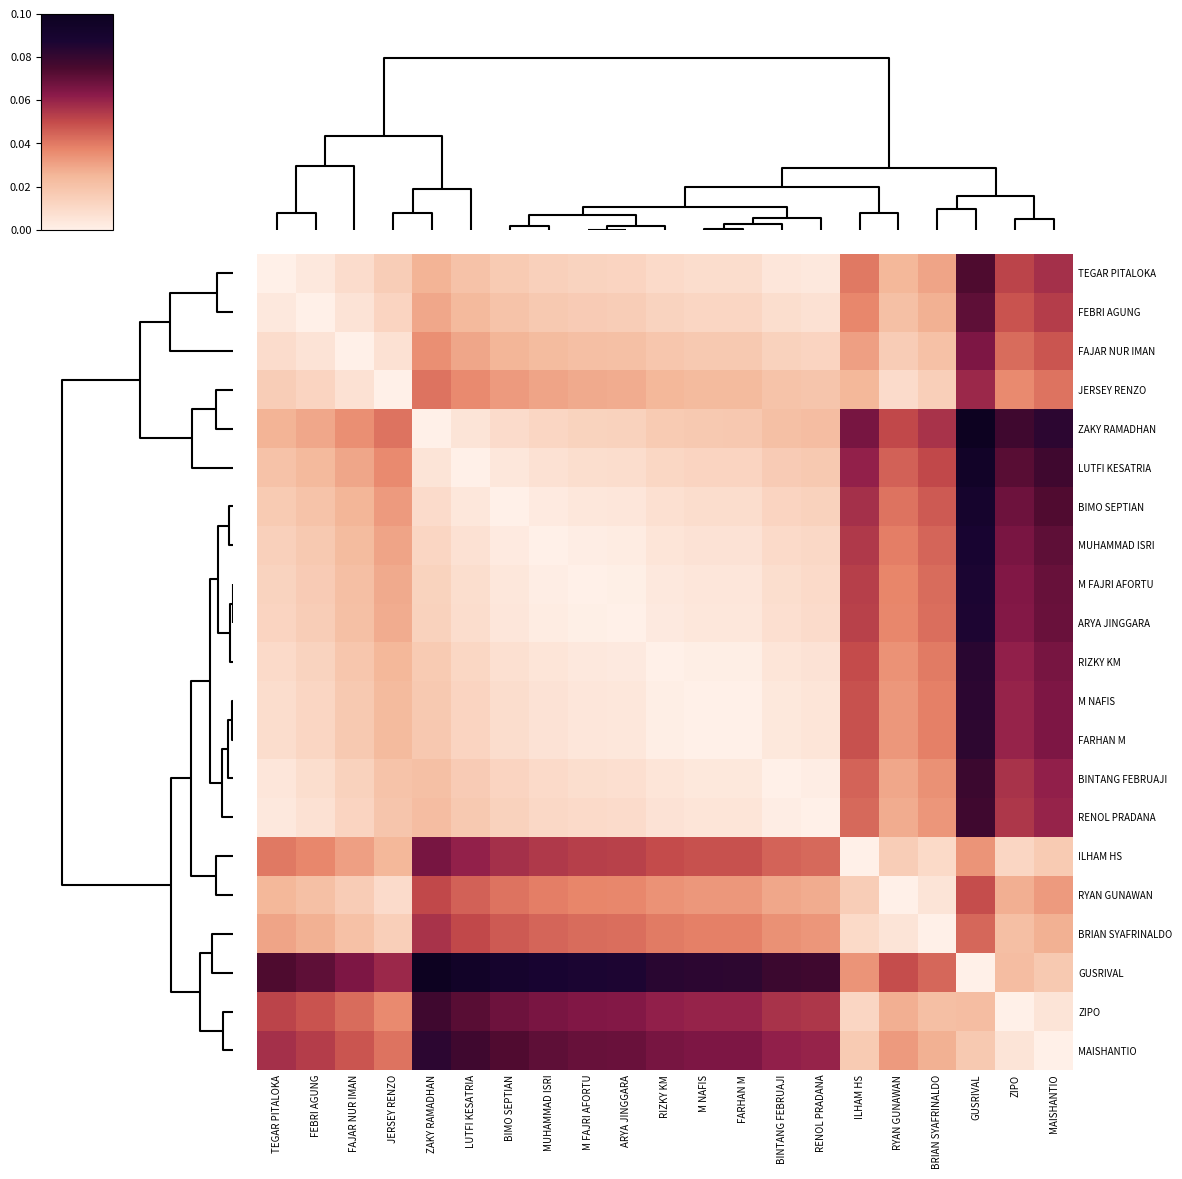

Reading left to right, transcribe all the data shown in this chart.

TEGAR PITALOKA: TEGAR PITALOKA=0.0	FEBRI AGUNG=0.0	FAJAR NUR IMAN=0.0	JERSEY RENZO=0.0	ZAKY RAMADHAN=0.0	LUTFI KESATRIA=0.0	BIMO SEPTIAN=0.0	MUHAMMAD ISRI=0.0	M FAJRI AFORTU=0.0	ARYA JINGGARA=0.0	RIZKY KM=0.0	M NAFIS=0.0	FARHAN M=0.0	BINTANG FEBRUAJI=0.0	RENOL PRADANA=0.0	ILHAM HS=0.0	RYAN GUNAWAN=0.0	BRIAN SYAFRINALDO=0.0	GUSRIVAL=0.1	ZIPO=0.1	MAISHANTIO=0.1
FEBRI AGUNG: TEGAR PITALOKA=0.0	FEBRI AGUNG=0.0	FAJAR NUR IMAN=0.0	JERSEY RENZO=0.0	ZAKY RAMADHAN=0.0	LUTFI KESATRIA=0.0	BIMO SEPTIAN=0.0	MUHAMMAD ISRI=0.0	M FAJRI AFORTU=0.0	ARYA JINGGARA=0.0	RIZKY KM=0.0	M NAFIS=0.0	FARHAN M=0.0	BINTANG FEBRUAJI=0.0	RENOL PRADANA=0.0	ILHAM HS=0.0	RYAN GUNAWAN=0.0	BRIAN SYAFRINALDO=0.0	GUSRIVAL=0.1	ZIPO=0.0	MAISHANTIO=0.1
FAJAR NUR IMAN: TEGAR PITALOKA=0.0	FEBRI AGUNG=0.0	FAJAR NUR IMAN=0.0	JERSEY RENZO=0.0	ZAKY RAMADHAN=0.0	LUTFI KESATRIA=0.0	BIMO SEPTIAN=0.0	MUHAMMAD ISRI=0.0	M FAJRI AFORTU=0.0	ARYA JINGGARA=0.0	RIZKY KM=0.0	M NAFIS=0.0	FARHAN M=0.0	BINTANG FEBRUAJI=0.0	RENOL PRADANA=0.0	ILHAM HS=0.0	RYAN GUNAWAN=0.0	BRIAN SYAFRINALDO=0.0	GUSRIVAL=0.1	ZIPO=0.0	MAISHANTIO=0.0
JERSEY RENZO: TEGAR PITALOKA=0.0	FEBRI AGUNG=0.0	FAJAR NUR IMAN=0.0	JERSEY RENZO=0.0	ZAKY RAMADHAN=0.0	LUTFI KESATRIA=0.0	BIMO SEPTIAN=0.0	MUHAMMAD ISRI=0.0	M FAJRI AFORTU=0.0	ARYA JINGGARA=0.0	RIZKY KM=0.0	M NAFIS=0.0	FARHAN M=0.0	BINTANG FEBRUAJI=0.0	RENOL PRADANA=0.0	ILHAM HS=0.0	RYAN GUNAWAN=0.0	BRIAN SYAFRINALDO=0.0	GUSRIVAL=0.1	ZIPO=0.0	MAISHANTIO=0.0
ZAKY RAMADHAN: TEGAR PITALOKA=0.0	FEBRI AGUNG=0.0	FAJAR NUR IMAN=0.0	JERSEY RENZO=0.0	ZAKY RAMADHAN=0.0	LUTFI KESATRIA=0.0	BIMO SEPTIAN=0.0	MUHAMMAD ISRI=0.0	M FAJRI AFORTU=0.0	ARYA JINGGARA=0.0	RIZKY KM=0.0	M NAFIS=0.0	FARHAN M=0.0	BINTANG FEBRUAJI=0.0	RENOL PRADANA=0.0	ILHAM HS=0.1	RYAN GUNAWAN=0.1	BRIAN SYAFRINALDO=0.1	GUSRIVAL=0.1	ZIPO=0.1	MAISHANTIO=0.1
LUTFI KESATRIA: TEGAR PITALOKA=0.0	FEBRI AGUNG=0.0	FAJAR NUR IMAN=0.0	JERSEY RENZO=0.0	ZAKY RAMADHAN=0.0	LUTFI KESATRIA=0.0	BIMO SEPTIAN=0.0	MUHAMMAD ISRI=0.0	M FAJRI AFORTU=0.0	ARYA JINGGARA=0.0	RIZKY KM=0.0	M NAFIS=0.0	FARHAN M=0.0	BINTANG FEBRUAJI=0.0	RENOL PRADANA=0.0	ILHAM HS=0.1	RYAN GUNAWAN=0.0	BRIAN SYAFRINALDO=0.1	GUSRIVAL=0.1	ZIPO=0.1	MAISHANTIO=0.1
BIMO SEPTIAN: TEGAR PITALOKA=0.0	FEBRI AGUNG=0.0	FAJAR NUR IMAN=0.0	JERSEY RENZO=0.0	ZAKY RAMADHAN=0.0	LUTFI KESATRIA=0.0	BIMO SEPTIAN=0.0	MUHAMMAD ISRI=0.0	M FAJRI AFORTU=0.0	ARYA JINGGARA=0.0	RIZKY KM=0.0	M NAFIS=0.0	FARHAN M=0.0	BINTANG FEBRUAJI=0.0	RENOL PRADANA=0.0	ILHAM HS=0.1	RYAN GUNAWAN=0.0	BRIAN SYAFRINALDO=0.0	GUSRIVAL=0.1	ZIPO=0.1	MAISHANTIO=0.1
MUHAMMAD ISRI: TEGAR PITALOKA=0.0	FEBRI AGUNG=0.0	FAJAR NUR IMAN=0.0	JERSEY RENZO=0.0	ZAKY RAMADHAN=0.0	LUTFI KESATRIA=0.0	BIMO SEPTIAN=0.0	MUHAMMAD ISRI=0.0	M FAJRI AFORTU=0.0	ARYA JINGGARA=0.0	RIZKY KM=0.0	M NAFIS=0.0	FARHAN M=0.0	BINTANG FEBRUAJI=0.0	RENOL PRADANA=0.0	ILHAM HS=0.1	RYAN GUNAWAN=0.0	BRIAN SYAFRINALDO=0.0	GUSRIVAL=0.1	ZIPO=0.1	MAISHANTIO=0.1
M FAJRI AFORTU: TEGAR PITALOKA=0.0	FEBRI AGUNG=0.0	FAJAR NUR IMAN=0.0	JERSEY RENZO=0.0	ZAKY RAMADHAN=0.0	LUTFI KESATRIA=0.0	BIMO SEPTIAN=0.0	MUHAMMAD ISRI=0.0	M FAJRI AFORTU=0.0	ARYA JINGGARA=0.0	RIZKY KM=0.0	M NAFIS=0.0	FARHAN M=0.0	BINTANG FEBRUAJI=0.0	RENOL PRADANA=0.0	ILHAM HS=0.1	RYAN GUNAWAN=0.0	BRIAN SYAFRINALDO=0.0	GUSRIVAL=0.1	ZIPO=0.1	MAISHANTIO=0.1
ARYA JINGGARA: TEGAR PITALOKA=0.0	FEBRI AGUNG=0.0	FAJAR NUR IMAN=0.0	JERSEY RENZO=0.0	ZAKY RAMADHAN=0.0	LUTFI KESATRIA=0.0	BIMO SEPTIAN=0.0	MUHAMMAD ISRI=0.0	M FAJRI AFORTU=0.0	ARYA JINGGARA=0.0	RIZKY KM=0.0	M NAFIS=0.0	FARHAN M=0.0	BINTANG FEBRUAJI=0.0	RENOL PRADANA=0.0	ILHAM HS=0.1	RYAN GUNAWAN=0.0	BRIAN SYAFRINALDO=0.0	GUSRIVAL=0.1	ZIPO=0.1	MAISHANTIO=0.1
RIZKY KM: TEGAR PITALOKA=0.0	FEBRI AGUNG=0.0	FAJAR NUR IMAN=0.0	JERSEY RENZO=0.0	ZAKY RAMADHAN=0.0	LUTFI KESATRIA=0.0	BIMO SEPTIAN=0.0	MUHAMMAD ISRI=0.0	M FAJRI AFORTU=0.0	ARYA JINGGARA=0.0	RIZKY KM=0.0	M NAFIS=0.0	FARHAN M=0.0	BINTANG FEBRUAJI=0.0	RENOL PRADANA=0.0	ILHAM HS=0.0	RYAN GUNAWAN=0.0	BRIAN SYAFRINALDO=0.0	GUSRIVAL=0.1	ZIPO=0.1	MAISHANTIO=0.1
M NAFIS: TEGAR PITALOKA=0.0	FEBRI AGUNG=0.0	FAJAR NUR IMAN=0.0	JERSEY RENZO=0.0	ZAKY RAMADHAN=0.0	LUTFI KESATRIA=0.0	BIMO SEPTIAN=0.0	MUHAMMAD ISRI=0.0	M FAJRI AFORTU=0.0	ARYA JINGGARA=0.0	RIZKY KM=0.0	M NAFIS=0.0	FARHAN M=0.0	BINTANG FEBRUAJI=0.0	RENOL PRADANA=0.0	ILHAM HS=0.0	RYAN GUNAWAN=0.0	BRIAN SYAFRINALDO=0.0	GUSRIVAL=0.1	ZIPO=0.1	MAISHANTIO=0.1
FARHAN M: TEGAR PITALOKA=0.0	FEBRI AGUNG=0.0	FAJAR NUR IMAN=0.0	JERSEY RENZO=0.0	ZAKY RAMADHAN=0.0	LUTFI KESATRIA=0.0	BIMO SEPTIAN=0.0	MUHAMMAD ISRI=0.0	M FAJRI AFORTU=0.0	ARYA JINGGARA=0.0	RIZKY KM=0.0	M NAFIS=0.0	FARHAN M=0.0	BINTANG FEBRUAJI=0.0	RENOL PRADANA=0.0	ILHAM HS=0.0	RYAN GUNAWAN=0.0	BRIAN SYAFRINALDO=0.0	GUSRIVAL=0.1	ZIPO=0.1	MAISHANTIO=0.1
BINTANG FEBRUAJI: TEGAR PITALOKA=0.0	FEBRI AGUNG=0.0	FAJAR NUR IMAN=0.0	JERSEY RENZO=0.0	ZAKY RAMADHAN=0.0	LUTFI KESATRIA=0.0	BIMO SEPTIAN=0.0	MUHAMMAD ISRI=0.0	M FAJRI AFORTU=0.0	ARYA JINGGARA=0.0	RIZKY KM=0.0	M NAFIS=0.0	FARHAN M=0.0	BINTANG FEBRUAJI=0.0	RENOL PRADANA=0.0	ILHAM HS=0.0	RYAN GUNAWAN=0.0	BRIAN SYAFRINALDO=0.0	GUSRIVAL=0.1	ZIPO=0.1	MAISHANTIO=0.1
RENOL PRADANA: TEGAR PITALOKA=0.0	FEBRI AGUNG=0.0	FAJAR NUR IMAN=0.0	JERSEY RENZO=0.0	ZAKY RAMADHAN=0.0	LUTFI KESATRIA=0.0	BIMO SEPTIAN=0.0	MUHAMMAD ISRI=0.0	M FAJRI AFORTU=0.0	ARYA JINGGARA=0.0	RIZKY KM=0.0	M NAFIS=0.0	FARHAN M=0.0	BINTANG FEBRUAJI=0.0	RENOL PRADANA=0.0	ILHAM HS=0.0	RYAN GUNAWAN=0.0	BRIAN SYAFRINALDO=0.0	GUSRIVAL=0.1	ZIPO=0.1	MAISHANTIO=0.1
ILHAM HS: TEGAR PITALOKA=0.0	FEBRI AGUNG=0.0	FAJAR NUR IMAN=0.0	JERSEY RENZO=0.0	ZAKY RAMADHAN=0.1	LUTFI KESATRIA=0.1	BIMO SEPTIAN=0.1	MUHAMMAD ISRI=0.1	M FAJRI AFORTU=0.1	ARYA JINGGARA=0.1	RIZKY KM=0.0	M NAFIS=0.0	FARHAN M=0.0	BINTANG FEBRUAJI=0.0	RENOL PRADANA=0.0	ILHAM HS=0.0	RYAN GUNAWAN=0.0	BRIAN SYAFRINALDO=0.0	GUSRIVAL=0.0	ZIPO=0.0	MAISHANTIO=0.0
RYAN GUNAWAN: TEGAR PITALOKA=0.0	FEBRI AGUNG=0.0	FAJAR NUR IMAN=0.0	JERSEY RENZO=0.0	ZAKY RAMADHAN=0.1	LUTFI KESATRIA=0.0	BIMO SEPTIAN=0.0	MUHAMMAD ISRI=0.0	M FAJRI AFORTU=0.0	ARYA JINGGARA=0.0	RIZKY KM=0.0	M NAFIS=0.0	FARHAN M=0.0	BINTANG FEBRUAJI=0.0	RENOL PRADANA=0.0	ILHAM HS=0.0	RYAN GUNAWAN=0.0	BRIAN SYAFRINALDO=0.0	GUSRIVAL=0.0	ZIPO=0.0	MAISHANTIO=0.0
BRIAN SYAFRINALDO: TEGAR PITALOKA=0.0	FEBRI AGUNG=0.0	FAJAR NUR IMAN=0.0	JERSEY RENZO=0.0	ZAKY RAMADHAN=0.1	LUTFI KESATRIA=0.1	BIMO SEPTIAN=0.0	MUHAMMAD ISRI=0.0	M FAJRI AFORTU=0.0	ARYA JINGGARA=0.0	RIZKY KM=0.0	M NAFIS=0.0	FARHAN M=0.0	BINTANG FEBRUAJI=0.0	RENOL PRADANA=0.0	ILHAM HS=0.0	RYAN GUNAWAN=0.0	BRIAN SYAFRINALDO=0.0	GUSRIVAL=0.0	ZIPO=0.0	MAISHANTIO=0.0
GUSRIVAL: TEGAR PITALOKA=0.1	FEBRI AGUNG=0.1	FAJAR NUR IMAN=0.1	JERSEY RENZO=0.1	ZAKY RAMADHAN=0.1	LUTFI KESATRIA=0.1	BIMO SEPTIAN=0.1	MUHAMMAD ISRI=0.1	M FAJRI AFORTU=0.1	ARYA JINGGARA=0.1	RIZKY KM=0.1	M NAFIS=0.1	FARHAN M=0.1	BINTANG FEBRUAJI=0.1	RENOL PRADANA=0.1	ILHAM HS=0.0	RYAN GUNAWAN=0.0	BRIAN SYAFRINALDO=0.0	GUSRIVAL=0.0	ZIPO=0.0	MAISHANTIO=0.0
ZIPO: TEGAR PITALOKA=0.1	FEBRI AGUNG=0.0	FAJAR NUR IMAN=0.0	JERSEY RENZO=0.0	ZAKY RAMADHAN=0.1	LUTFI KESATRIA=0.1	BIMO SEPTIAN=0.1	MUHAMMAD ISRI=0.1	M FAJRI AFORTU=0.1	ARYA JINGGARA=0.1	RIZKY KM=0.1	M NAFIS=0.1	FARHAN M=0.1	BINTANG FEBRUAJI=0.1	RENOL PRADANA=0.1	ILHAM HS=0.0	RYAN GUNAWAN=0.0	BRIAN SYAFRINALDO=0.0	GUSRIVAL=0.0	ZIPO=0.0	MAISHANTIO=0.0
MAISHANTIO: TEGAR PITALOKA=0.1	FEBRI AGUNG=0.1	FAJAR NUR IMAN=0.0	JERSEY RENZO=0.0	ZAKY RAMADHAN=0.1	LUTFI KESATRIA=0.1	BIMO SEPTIAN=0.1	MUHAMMAD ISRI=0.1	M FAJRI AFORTU=0.1	ARYA JINGGARA=0.1	RIZKY KM=0.1	M NAFIS=0.1	FARHAN M=0.1	BINTANG FEBRUAJI=0.1	RENOL PRADANA=0.1	ILHAM HS=0.0	RYAN GUNAWAN=0.0	BRIAN SYAFRINALDO=0.0	GUSRIVAL=0.0	ZIPO=0.0	MAISHANTIO=0.0